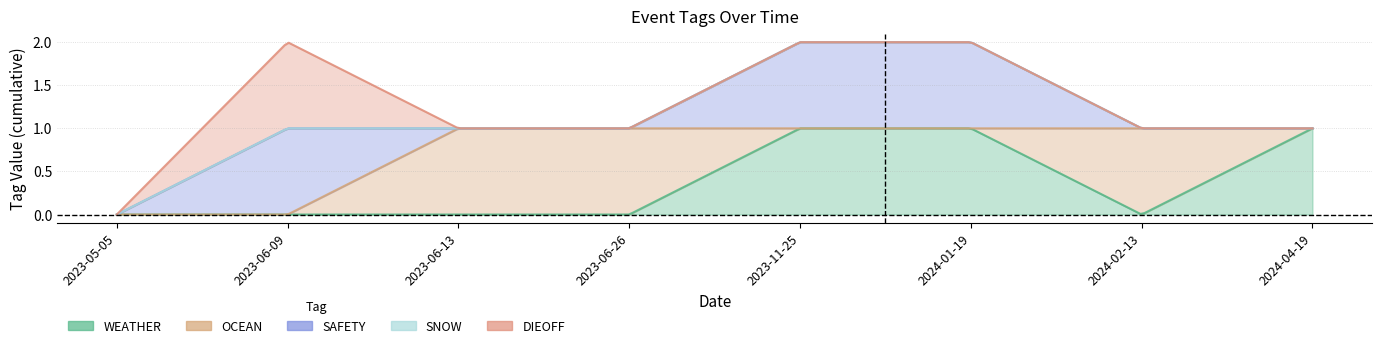

What is the maximum value for SAFETY?

1